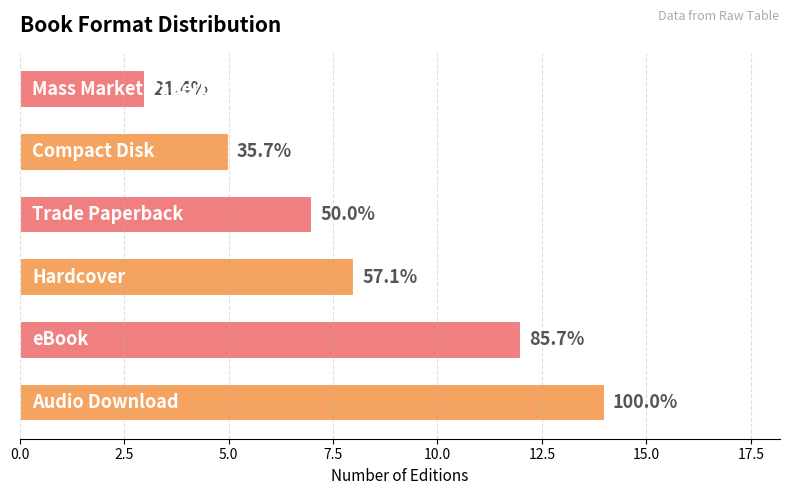

What is the maximum value shown in the chart?

14